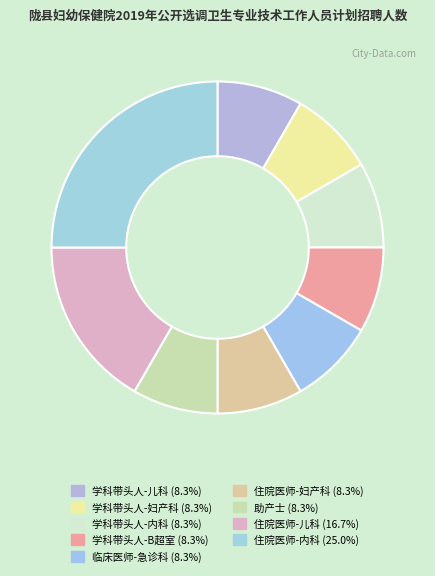

How many slices are in this pie chart?

9